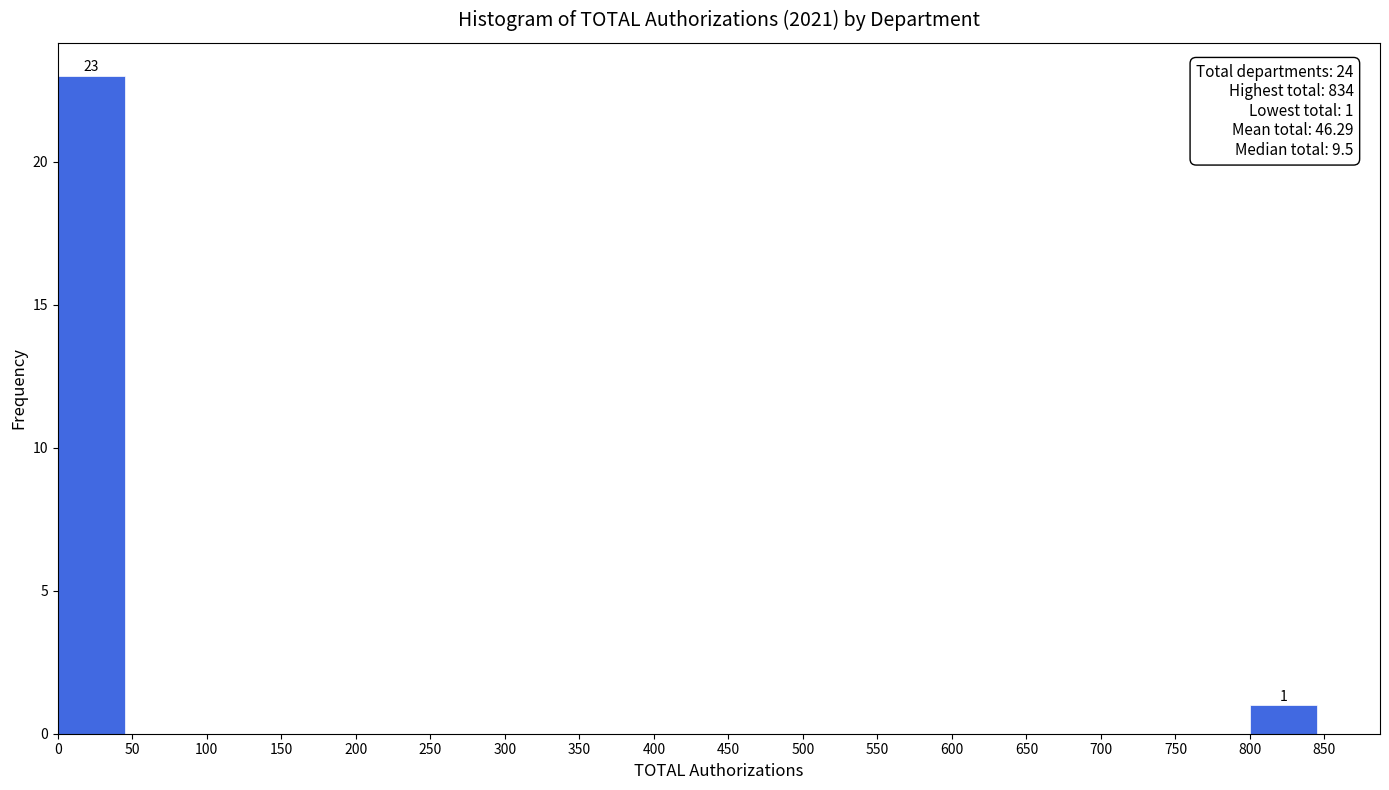

Over which range of the x-axis is the bar tallest?

0 to 50